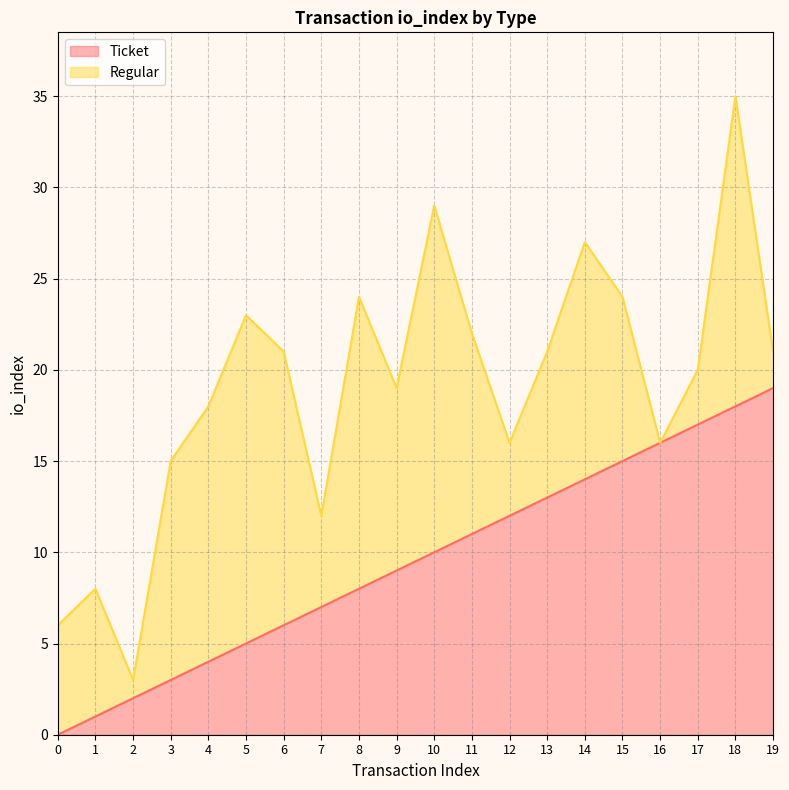

The value at 5 is 1. True or false?

False